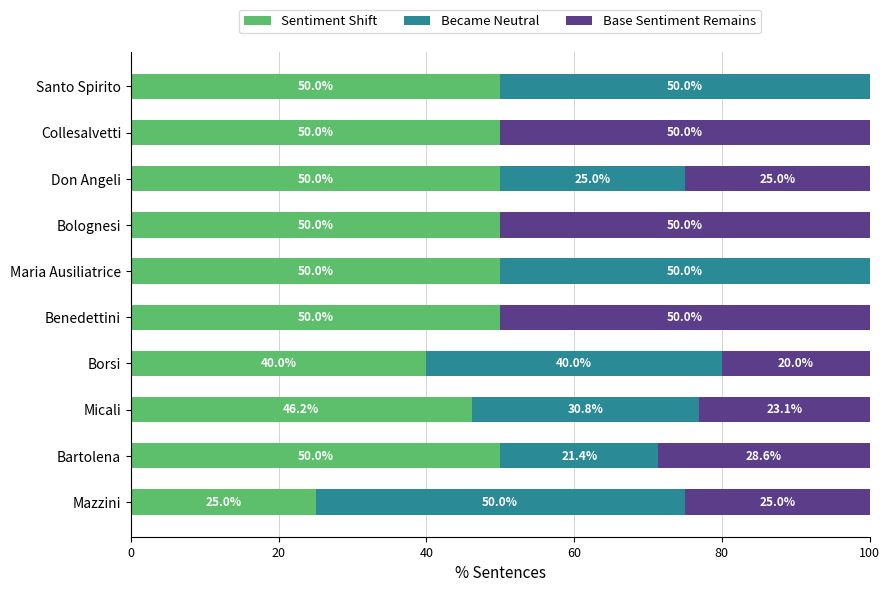

What is the total value across all series at Mazzini?

100.0